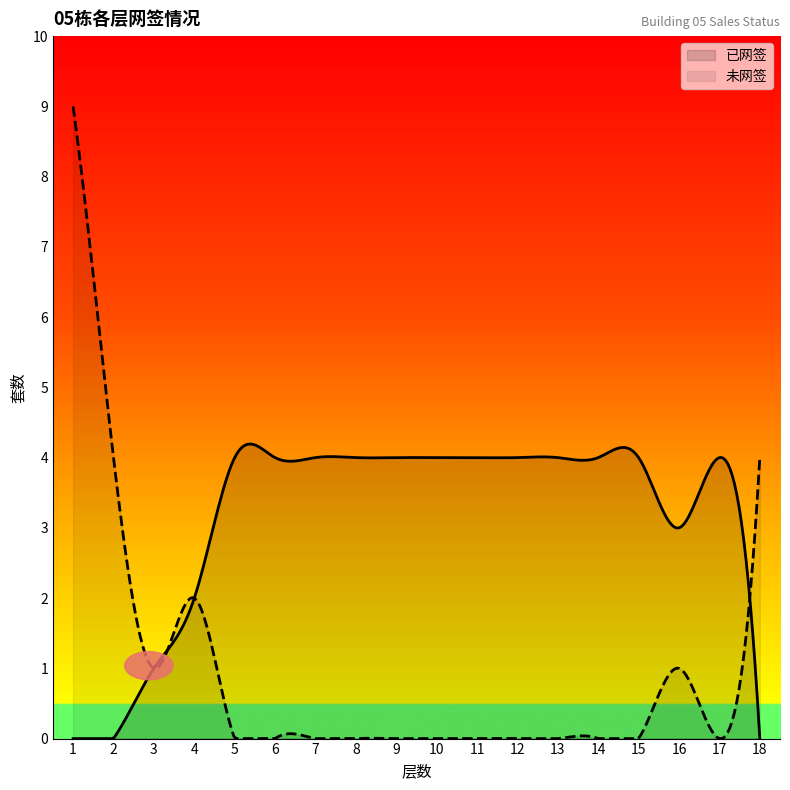

Which series changed the most between 3 and 6?

已网签